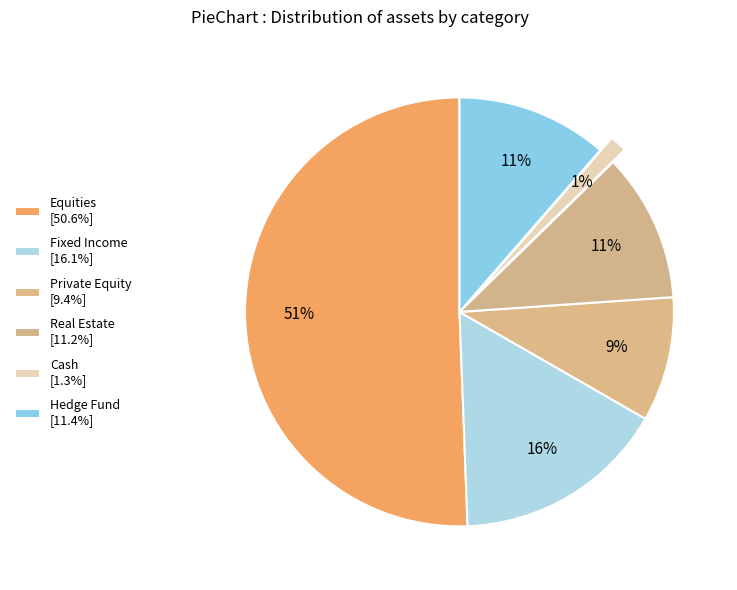

Which slice represents more than half of the pie?

Equities